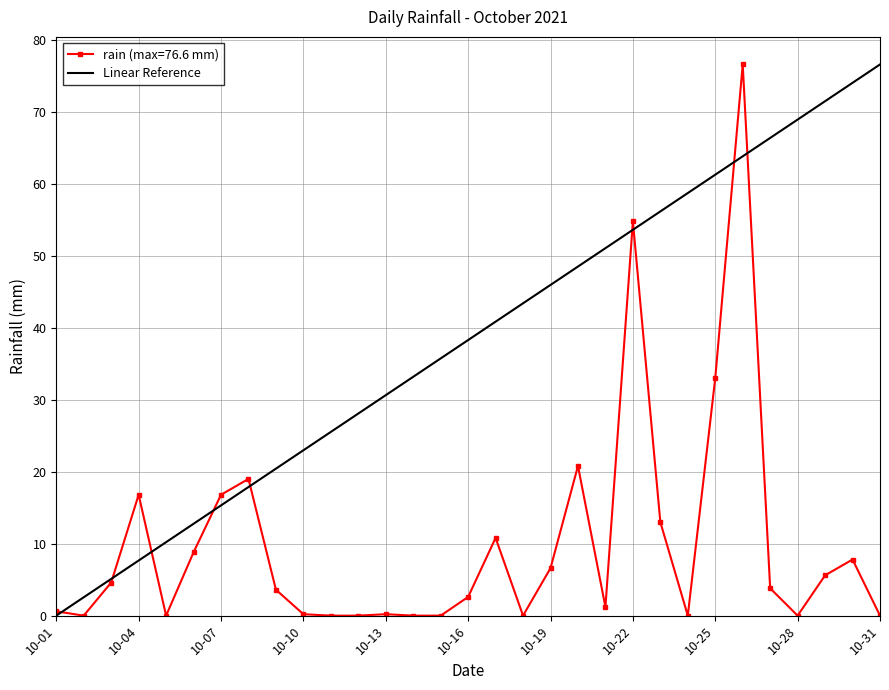

Rank the series by their average value, from lowest to highest.

rain (max=76.6 mm), Linear Reference